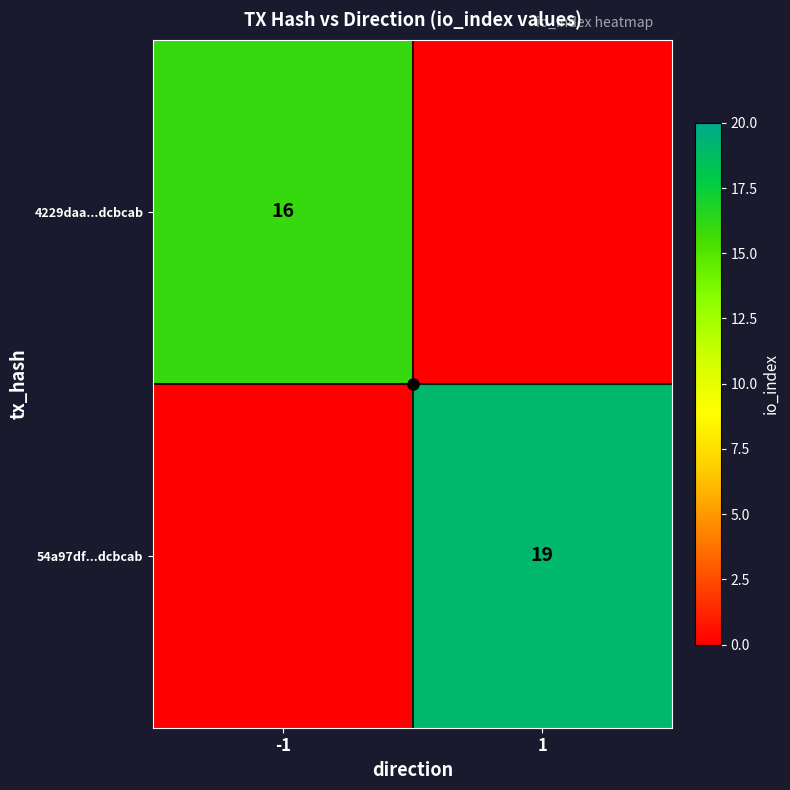

Rank the series at -1 from lowest to highest value.

54a97df...dcbcab, 4229daa...dcbcab